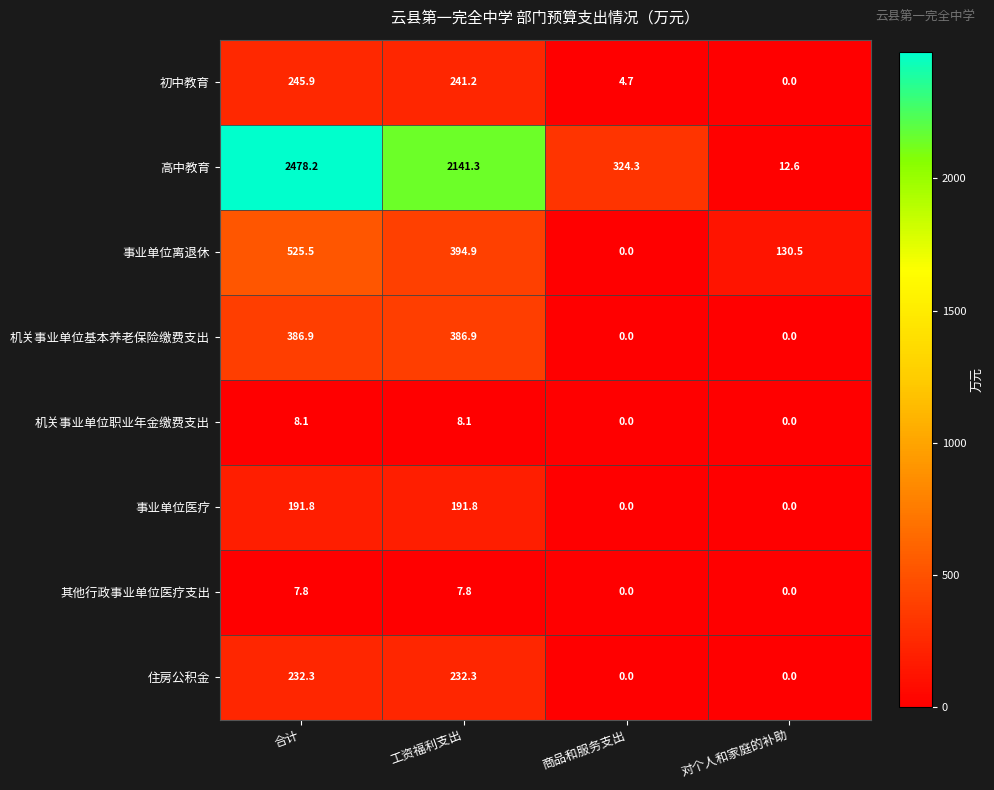

List the series in order of their peak value, highest first.

高中教育, 事业单位离退休, 机关事业单位基本养老保险缴费支出, 初中教育, 住房公积金, 事业单位医疗, 机关事业单位职业年金缴费支出, 其他行政事业单位医疗支出